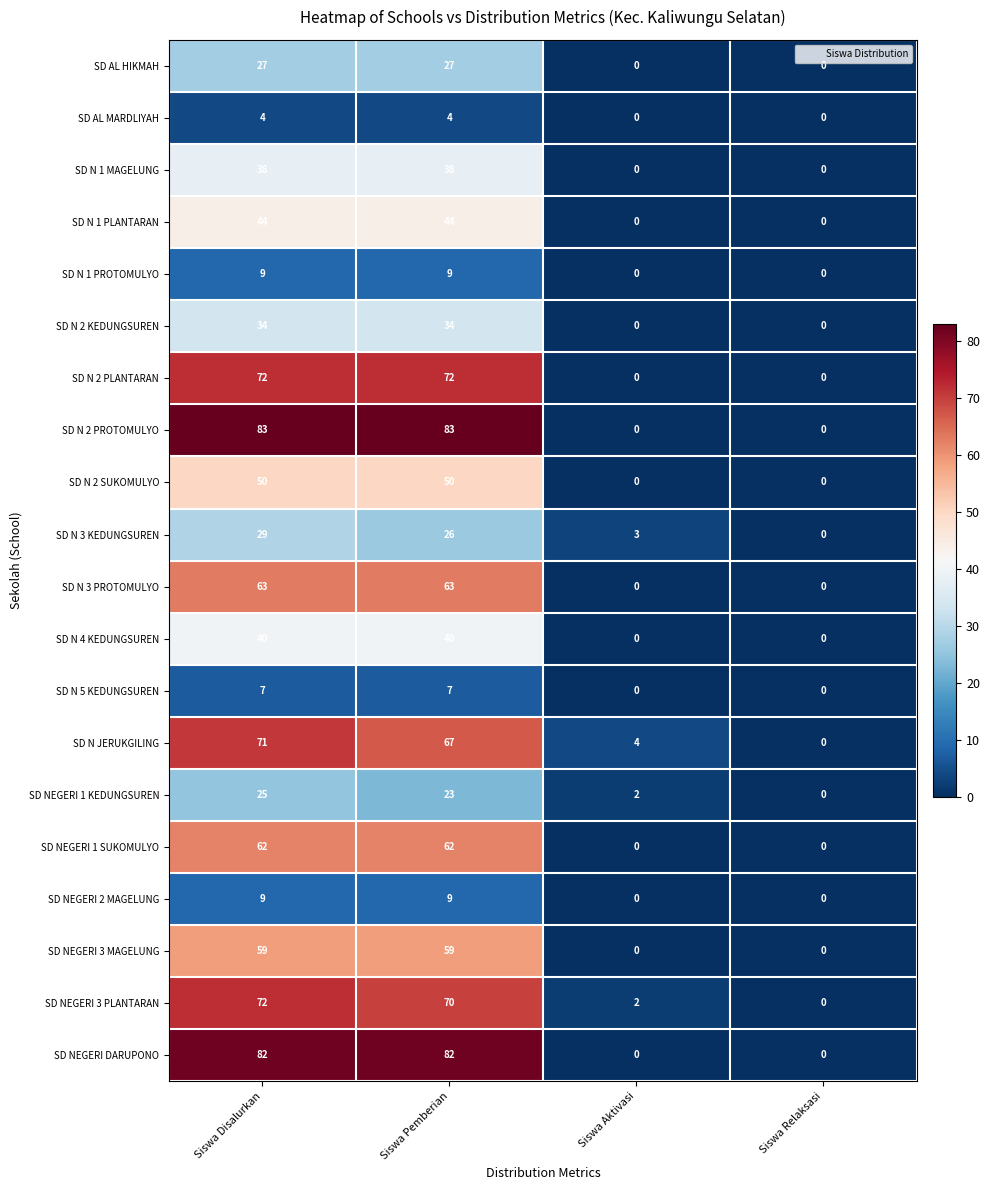

How many positive values does the SD AL MARDLIYAH series have?

2